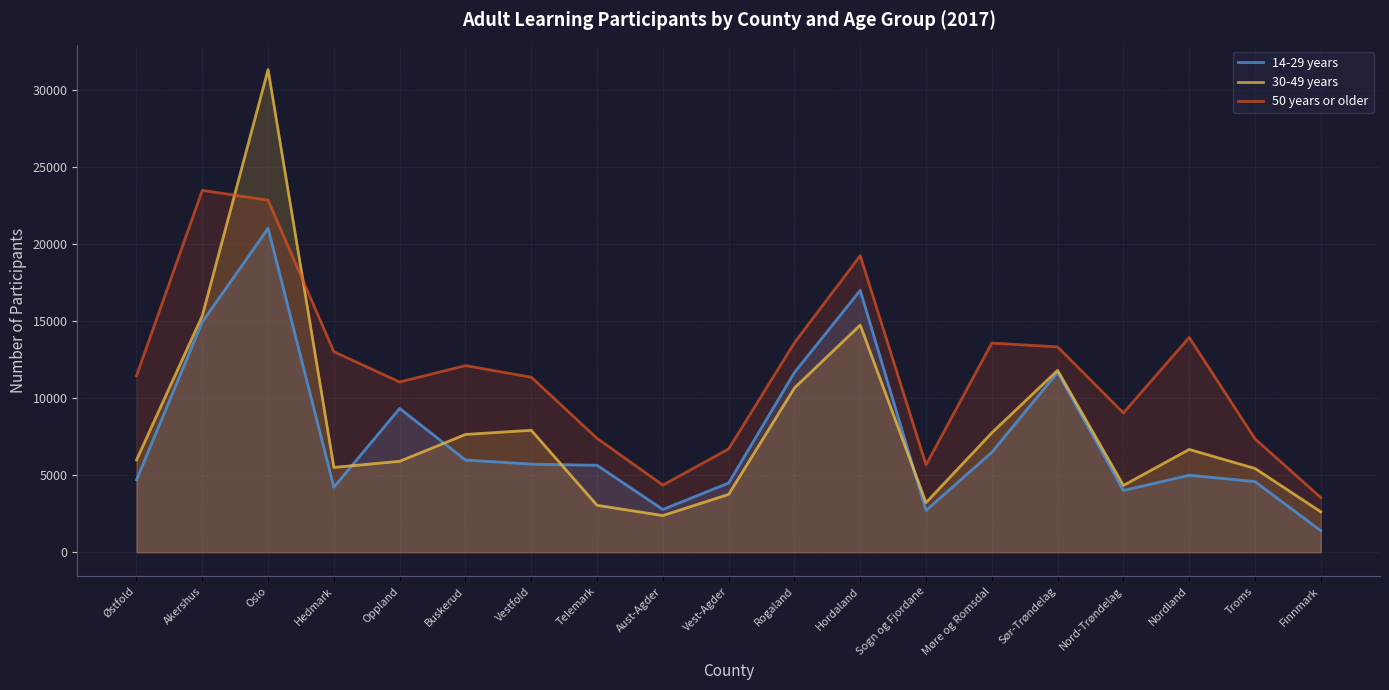

Where is 14-29 years nearest to the value 11202?

Rogaland